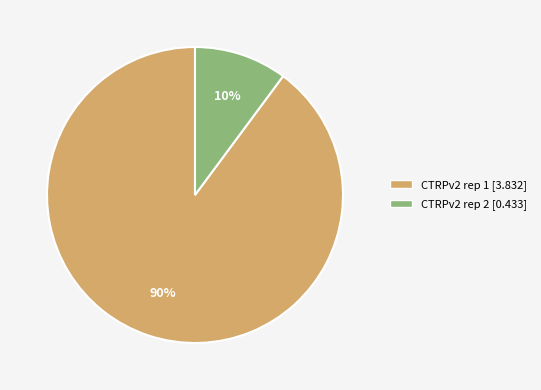

To the nearest percent, what is the difference between the CTRPv2 rep 1 and CTRPv2 rep 2 slice percentages?

80%